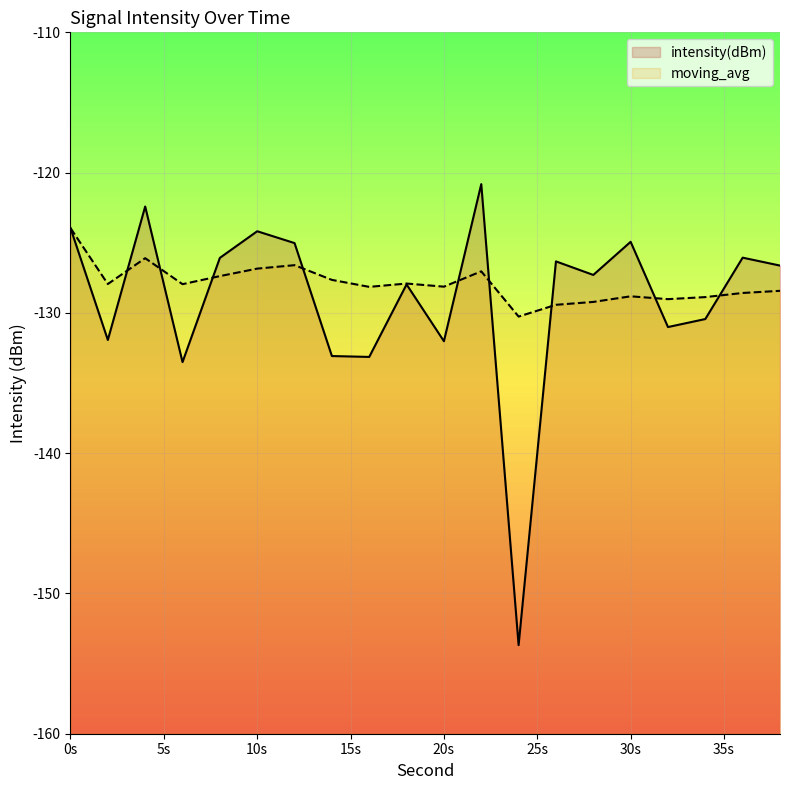

Is the value of intensity(dBm) at 32 greater than the value of moving_avg at 36?

No